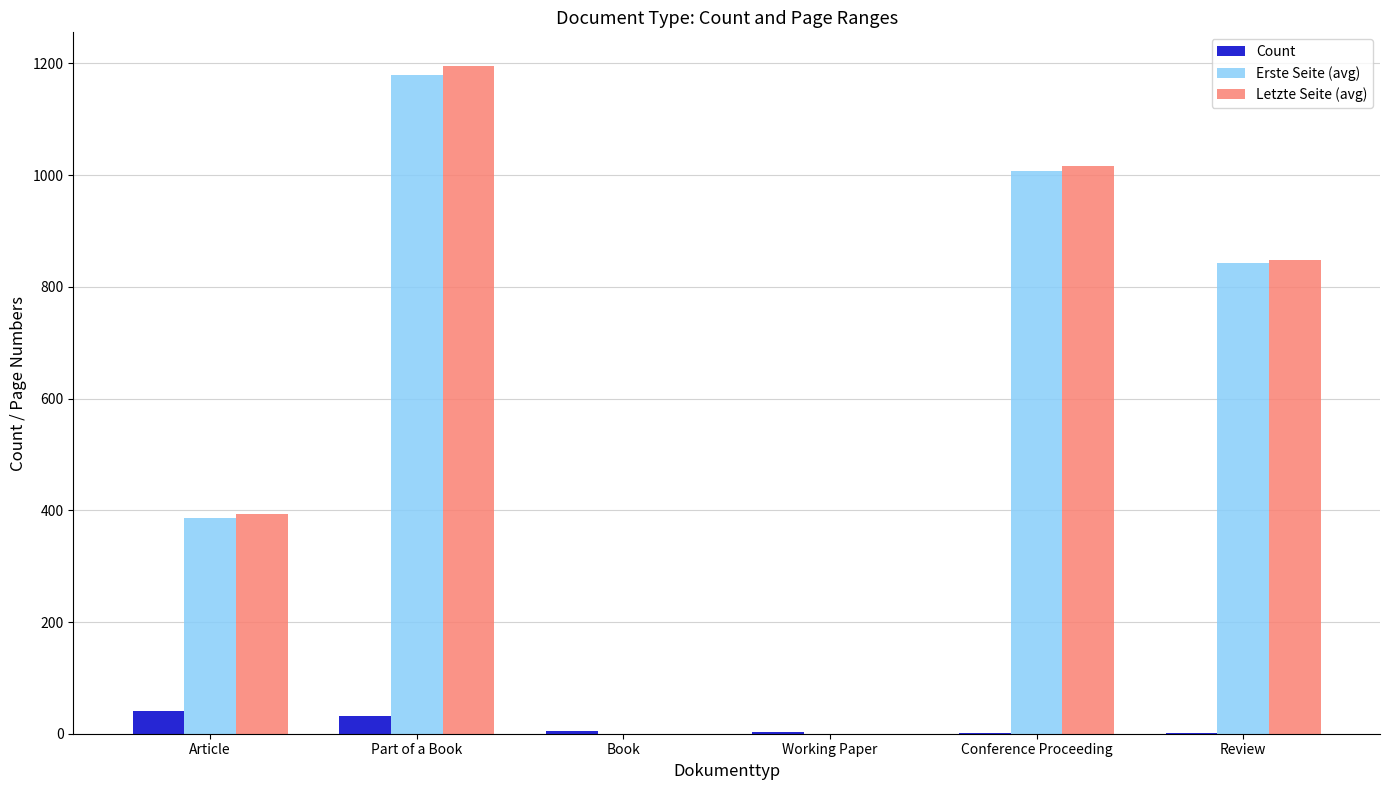

What is the total value across all series at Article?

821